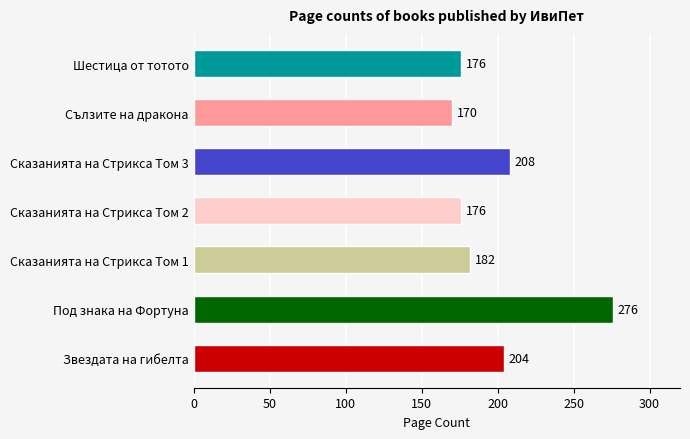

What is the difference between the maximum and second lowest values?

100